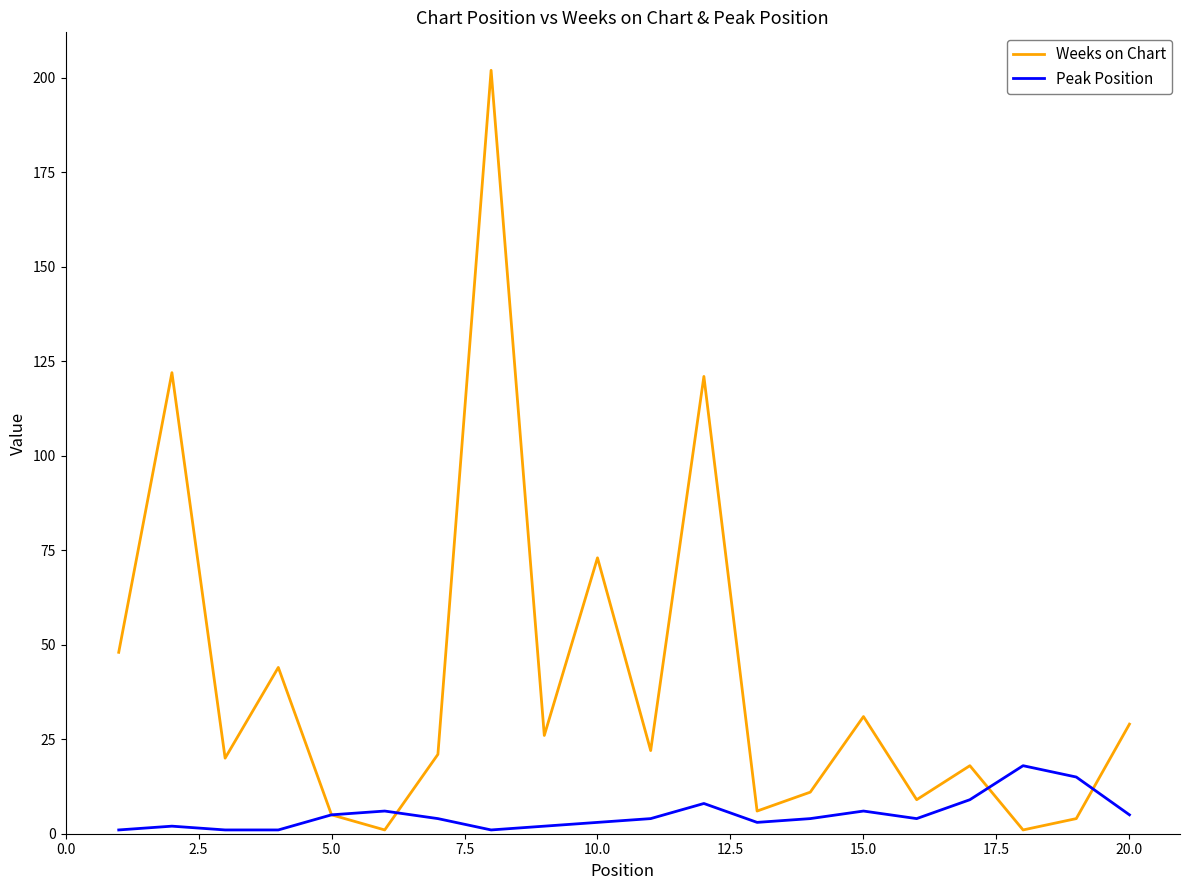

Which series has the widest spread of values?

Weeks on Chart